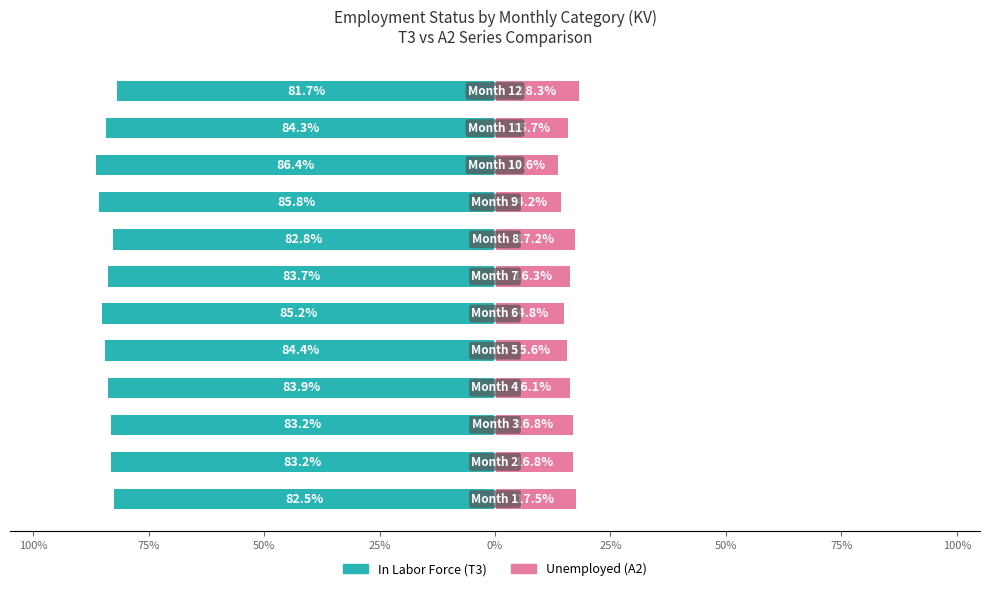

Rank the series at 100% from highest to lowest value.

Unemployed, In Labor Force